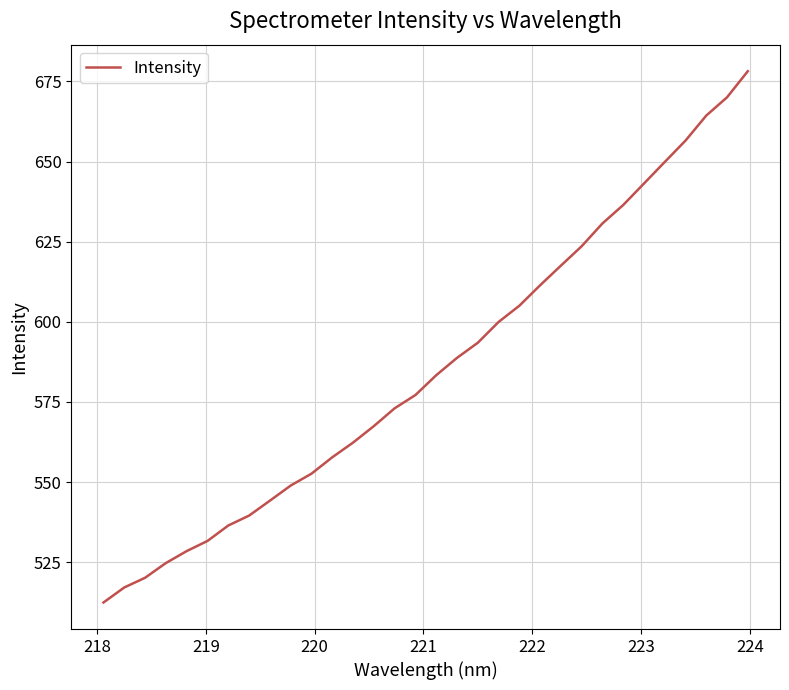

True or false: there are more than 0 points higher than both neighbors.

False